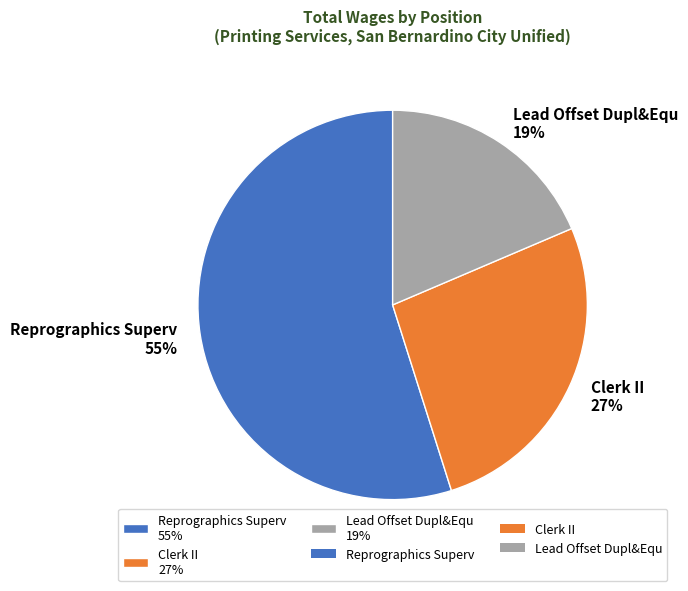

What is the largest slice in the pie chart?

Reprographics Superv